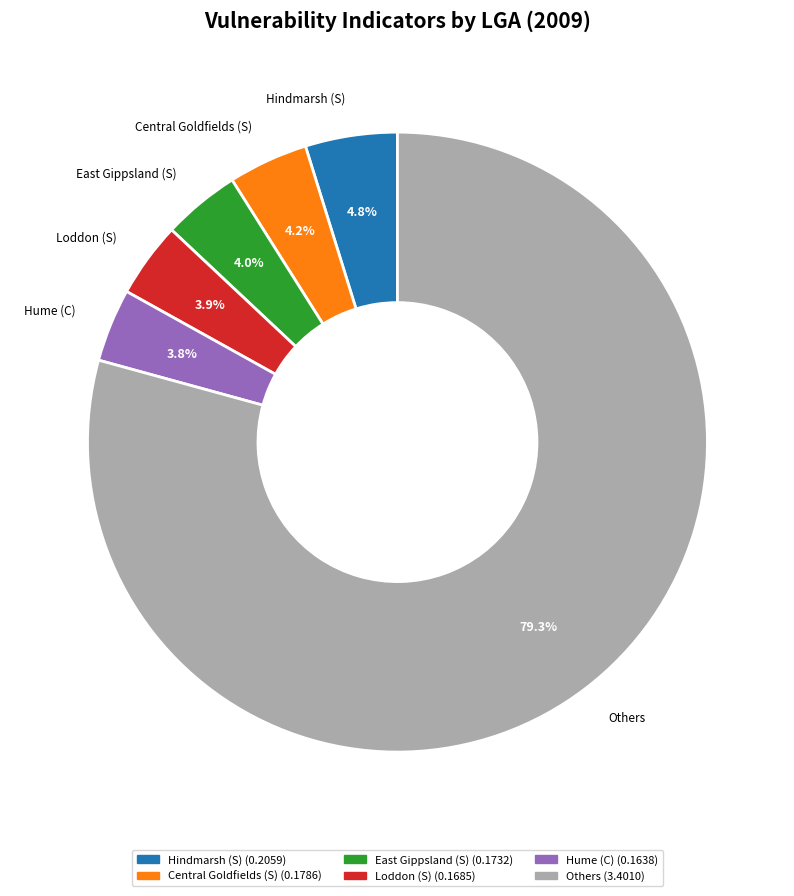

Do East Gippsland (S) and Hindmarsh (S) together represent more than half of the pie?

No